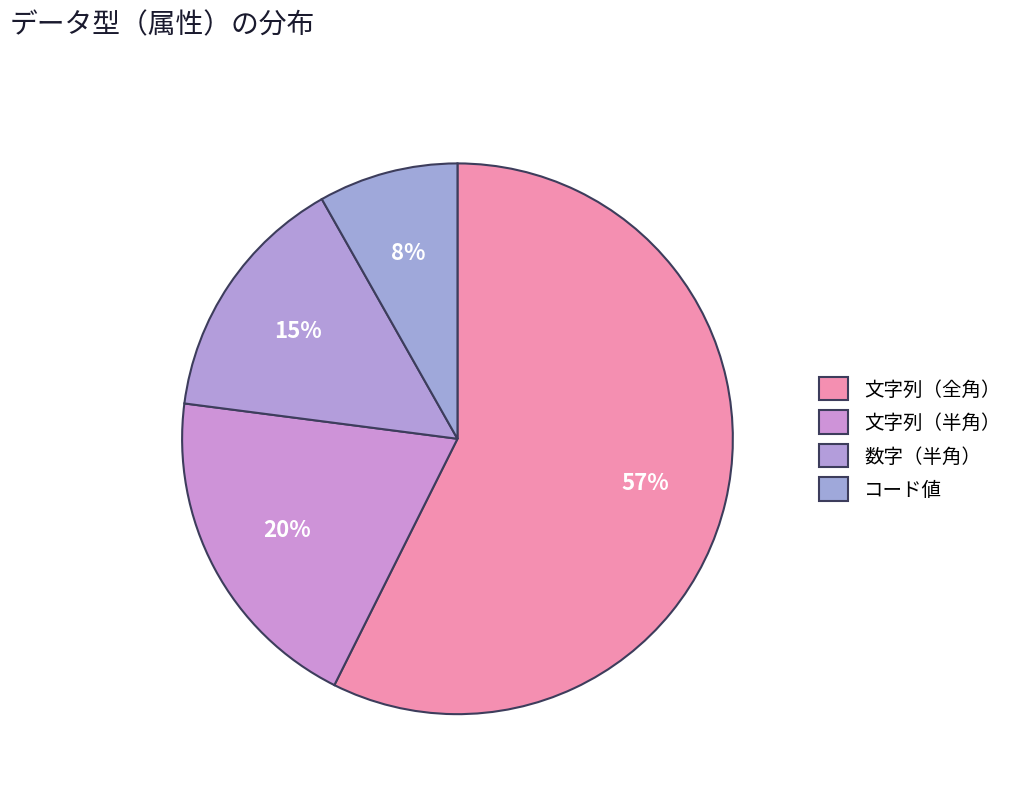

To the nearest percent, what is the average slice percentage?

25%